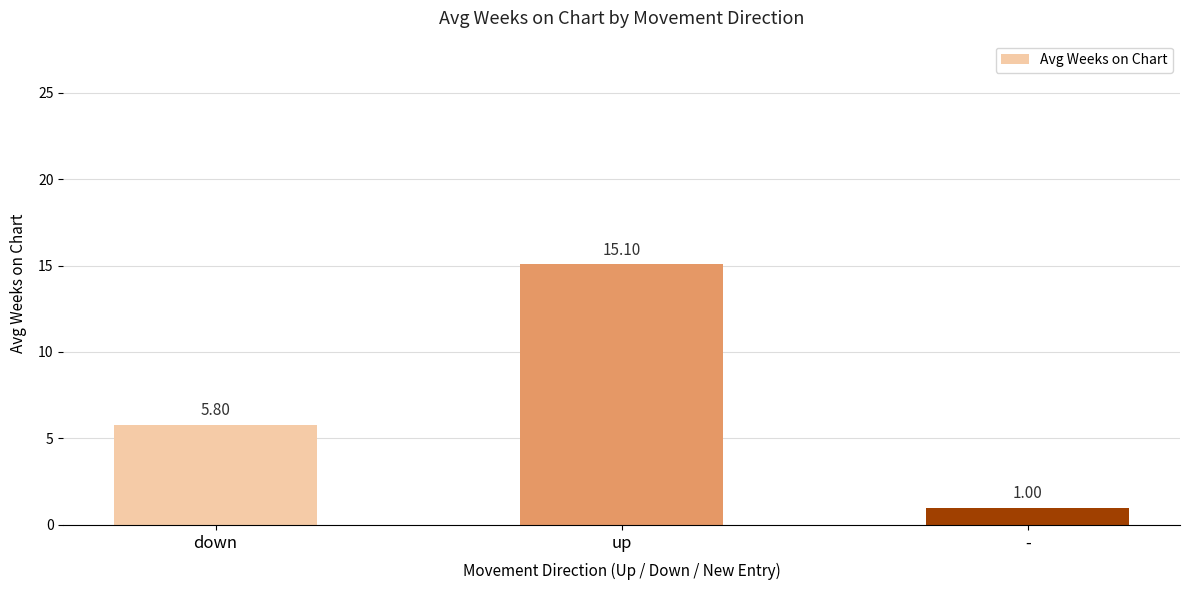

Reading left to right, transcribe all the data shown in this chart.

down=5.8	up=15.1	-=1.0